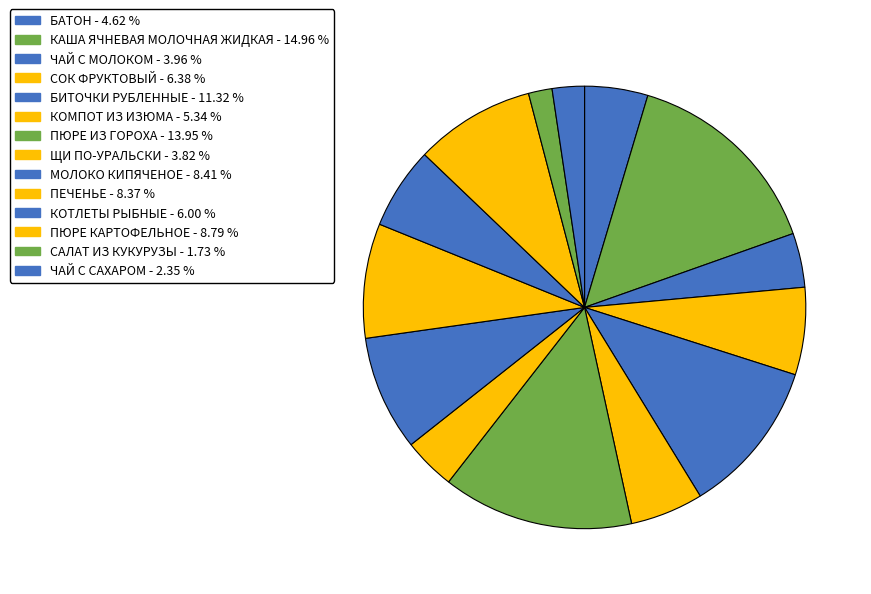

Which slice is the smallest?

САЛАТ ИЗ КУКУРУЗЫ